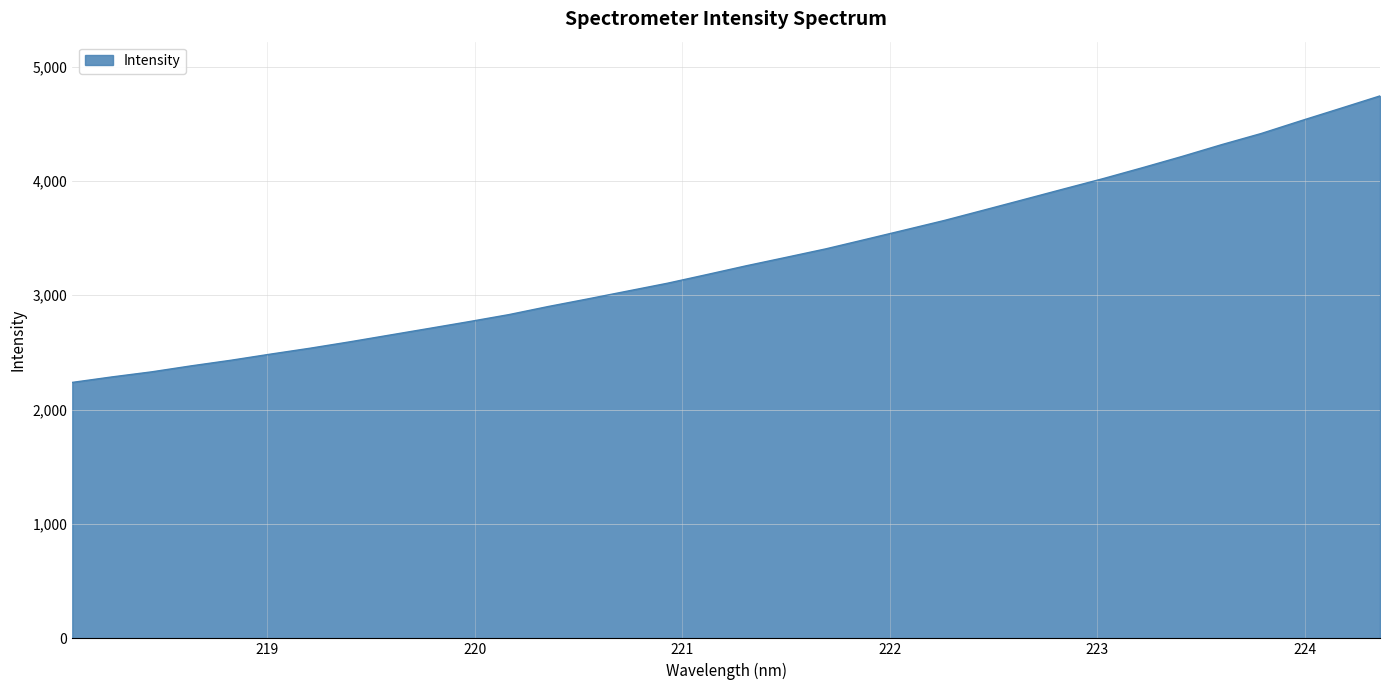

What is the minimum value shown in the chart?

2238.1